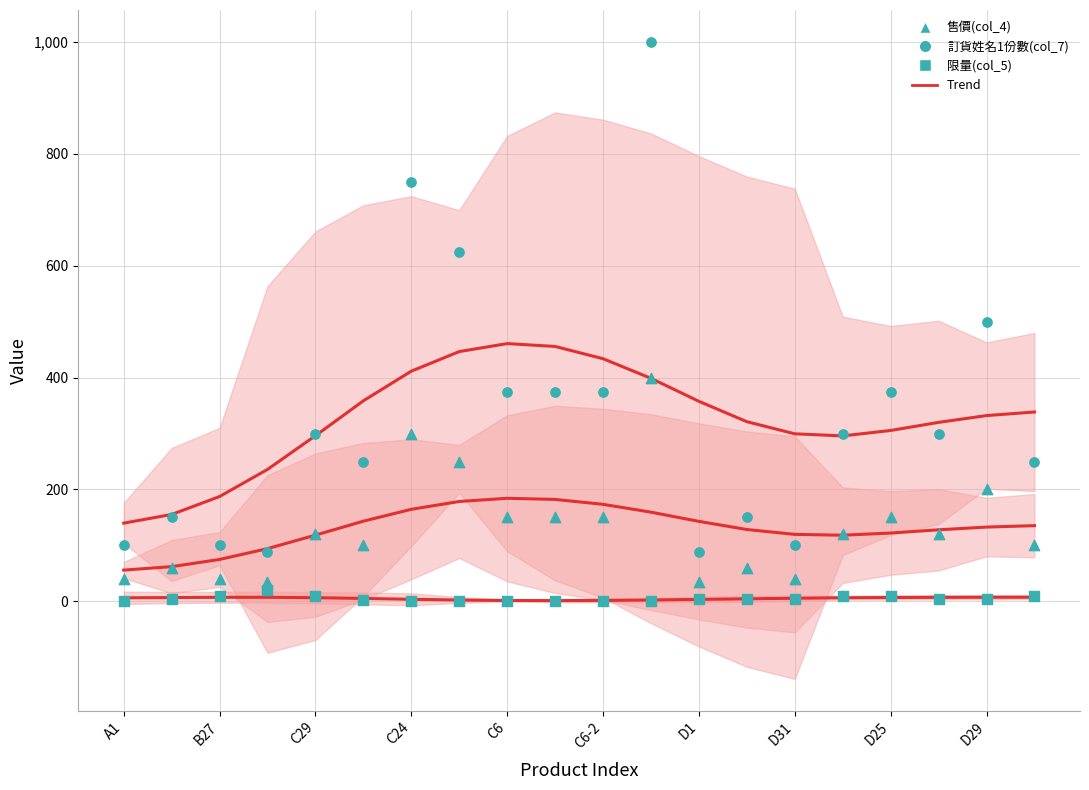

Which series has the largest total across all categories?

訂貨姓名1份數(col_7) points